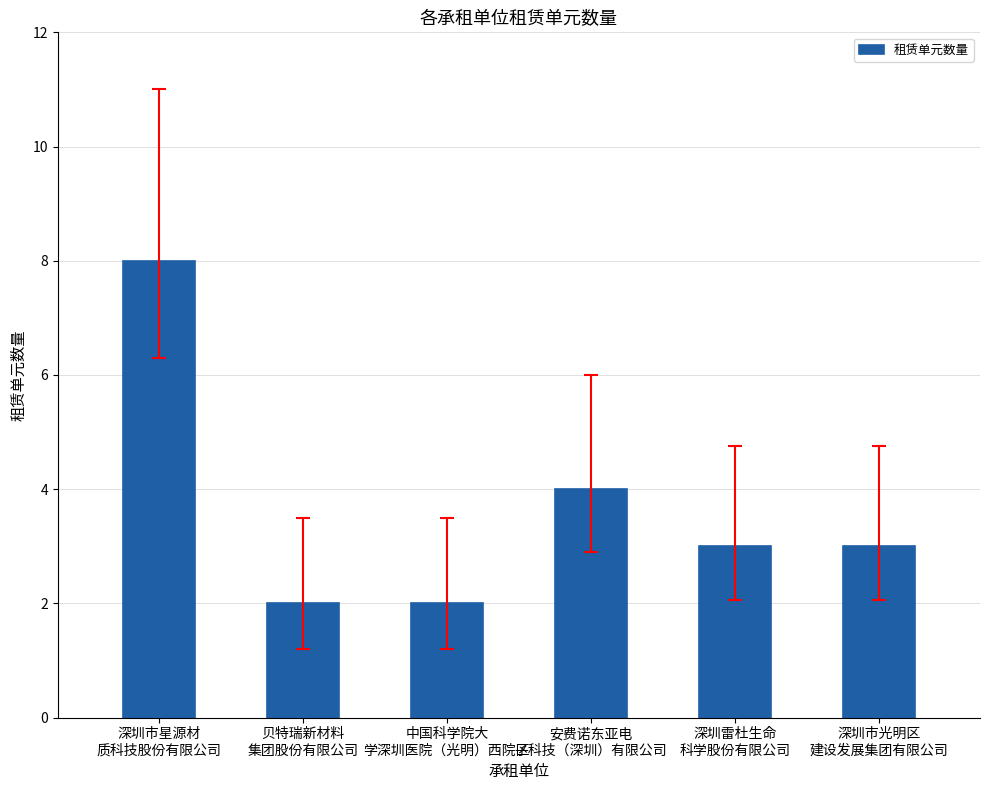

What is the maximum value shown in the chart?

8